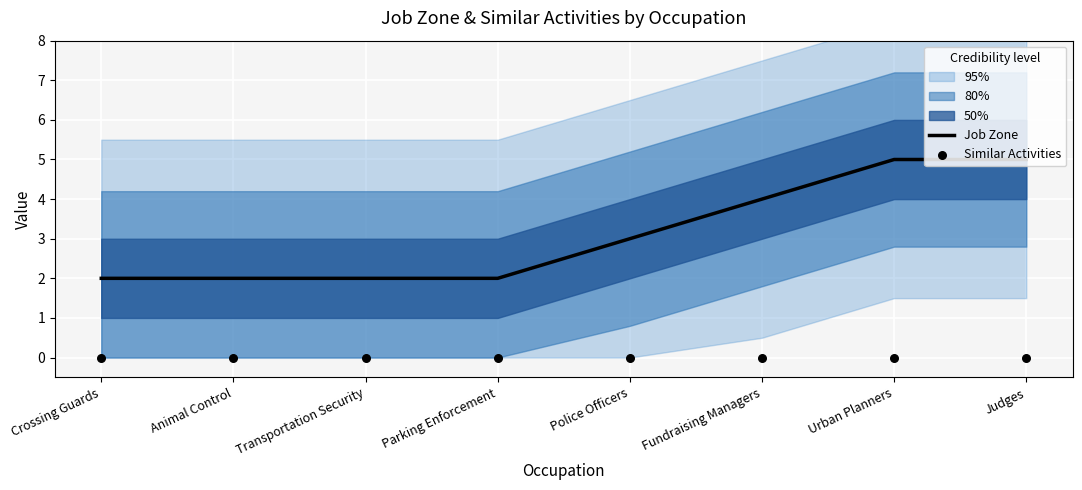

Is the value of Job Zone at Police Officers greater than the value of Similar Activities at Transportation Security?

Yes